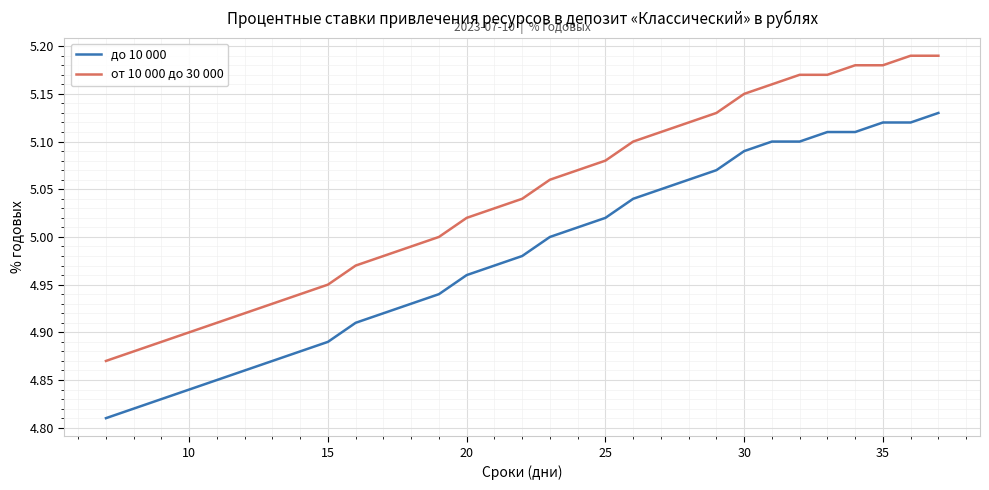

True or false: до 10 000 and от 10 000 до 30 000 cross at least once.

False